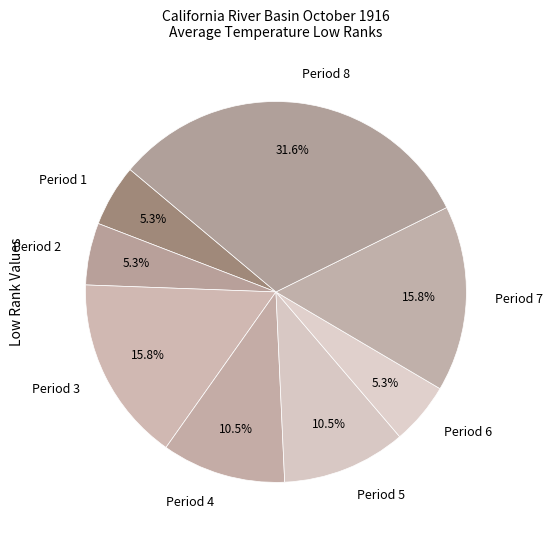

Is there a majority slice in this chart?

No